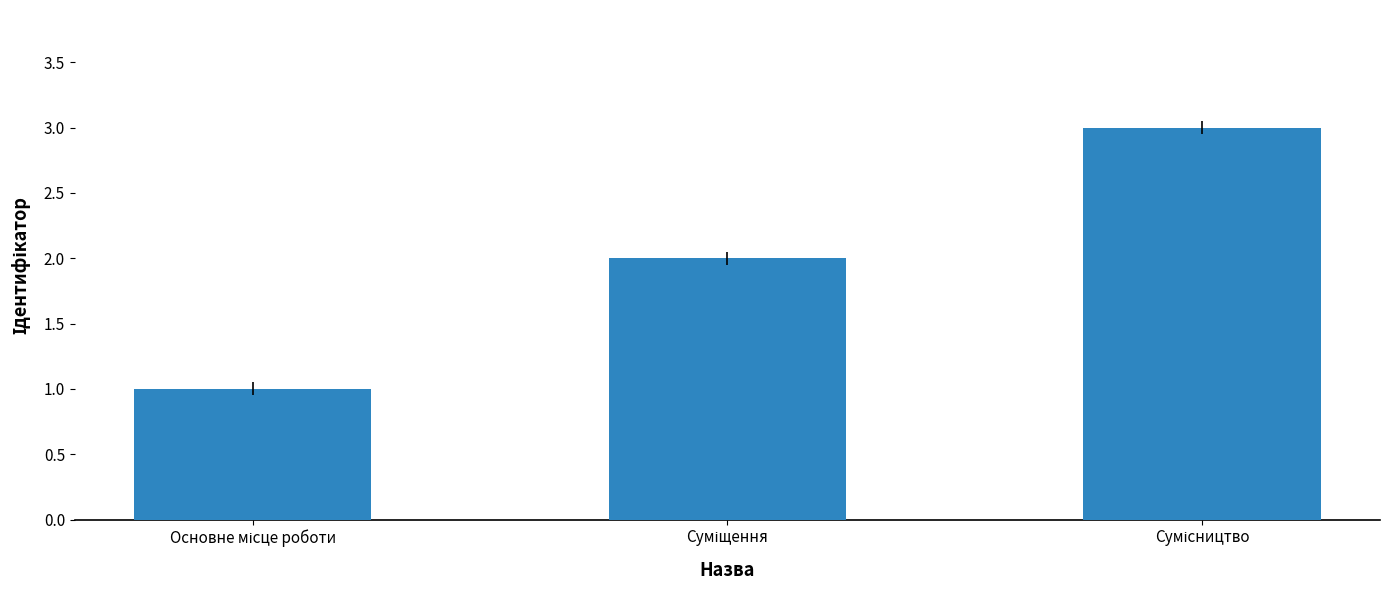

What is the maximum value shown in the chart?

3